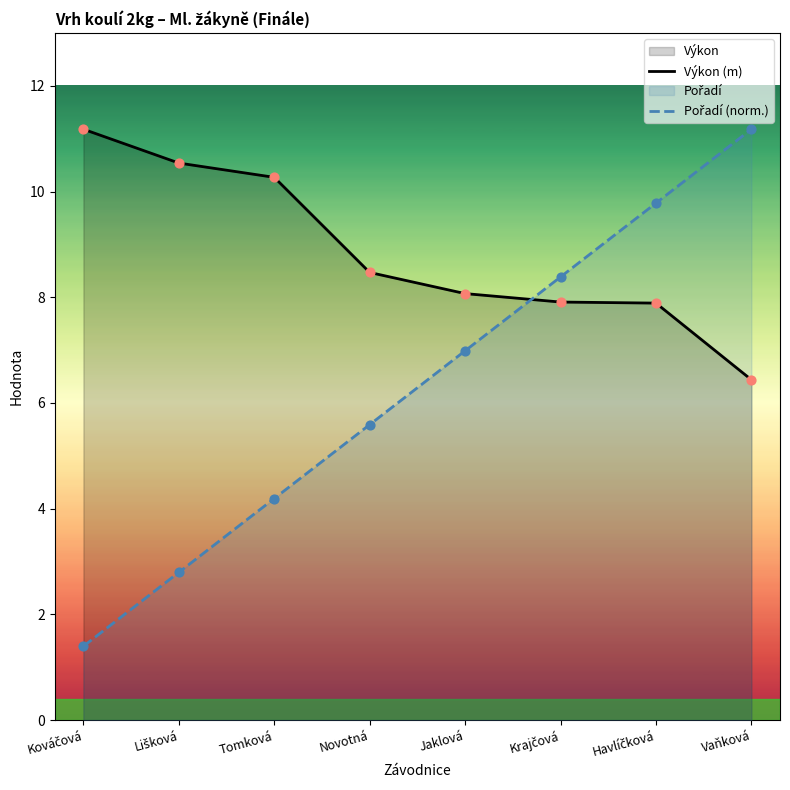

Which series reaches the maximum Y coordinate?

Výkon (m)